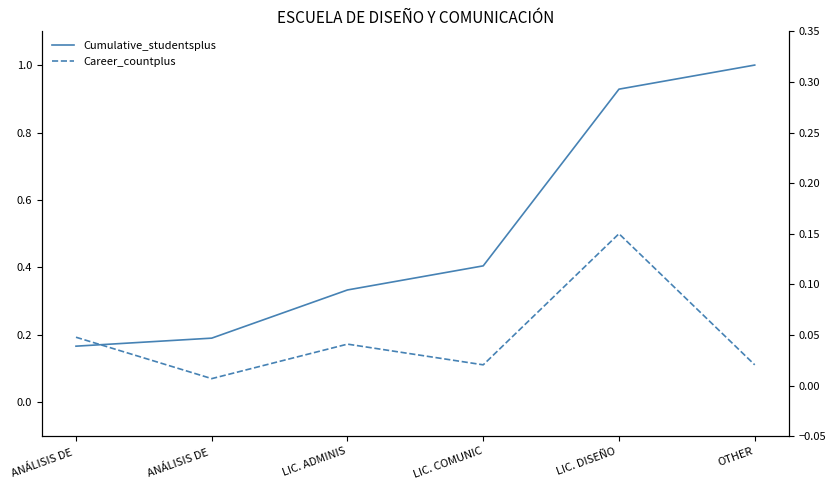

Reading left to right, transcribe all the data shown in this chart.

Cumulative_studentsplus: ANÁLISIS DE =0.2	ANÁLISIS DE =0.2	LIC. ADMINIS=0.3	LIC. COMUNIC=0.4	LIC. DISEÑO =0.9	OTHER=1.0
Career_countplus: ANÁLISIS DE =0.0	ANÁLISIS DE =0.0	LIC. ADMINIS=0.0	LIC. COMUNIC=0.0	LIC. DISEÑO =0.1	OTHER=0.0